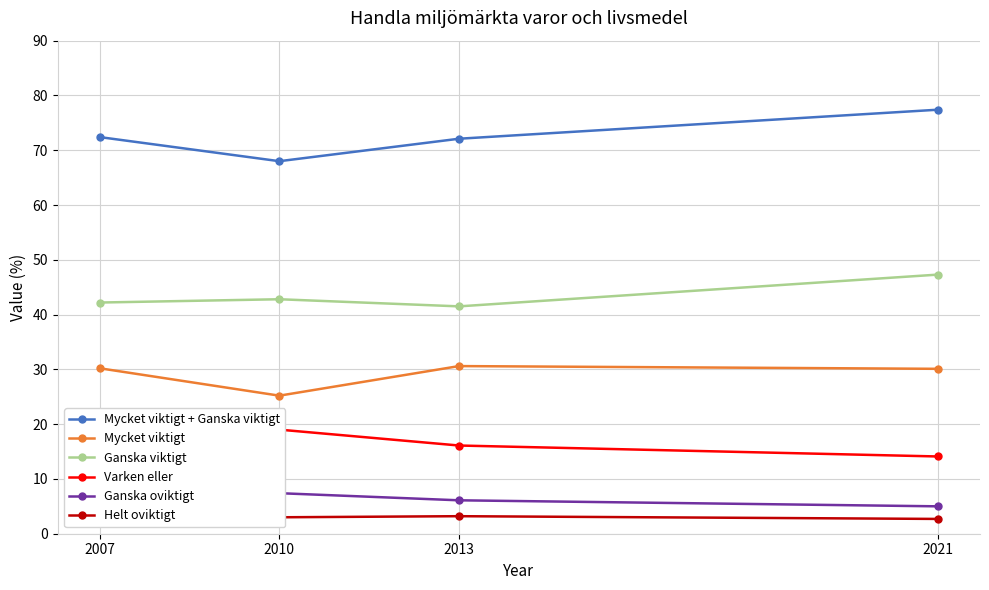

What is the sum of all Helt oviktigt values?

11.5